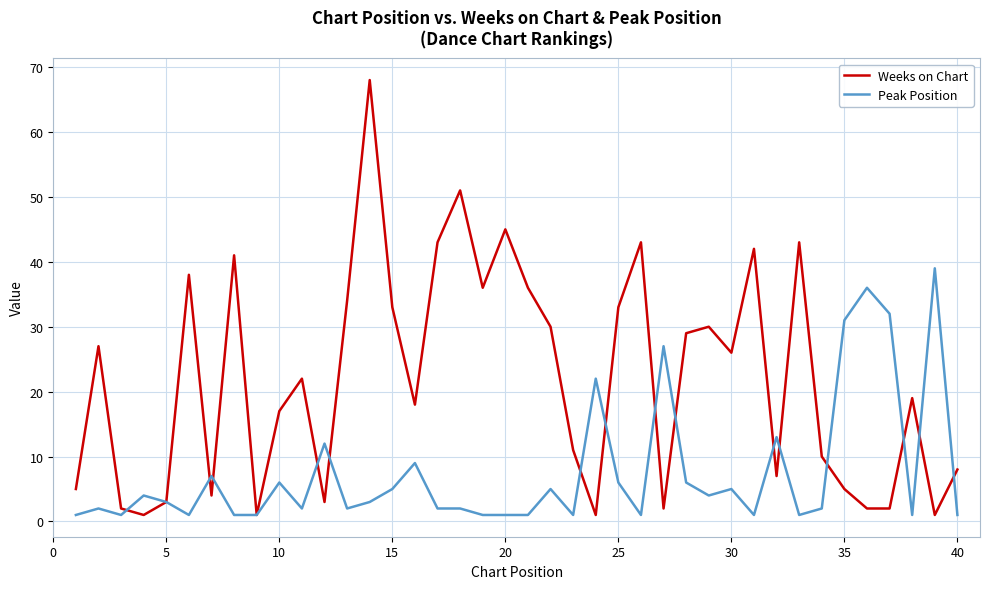

Rank the series by their maximum value, from highest to lowest.

Weeks on Chart, Peak Position